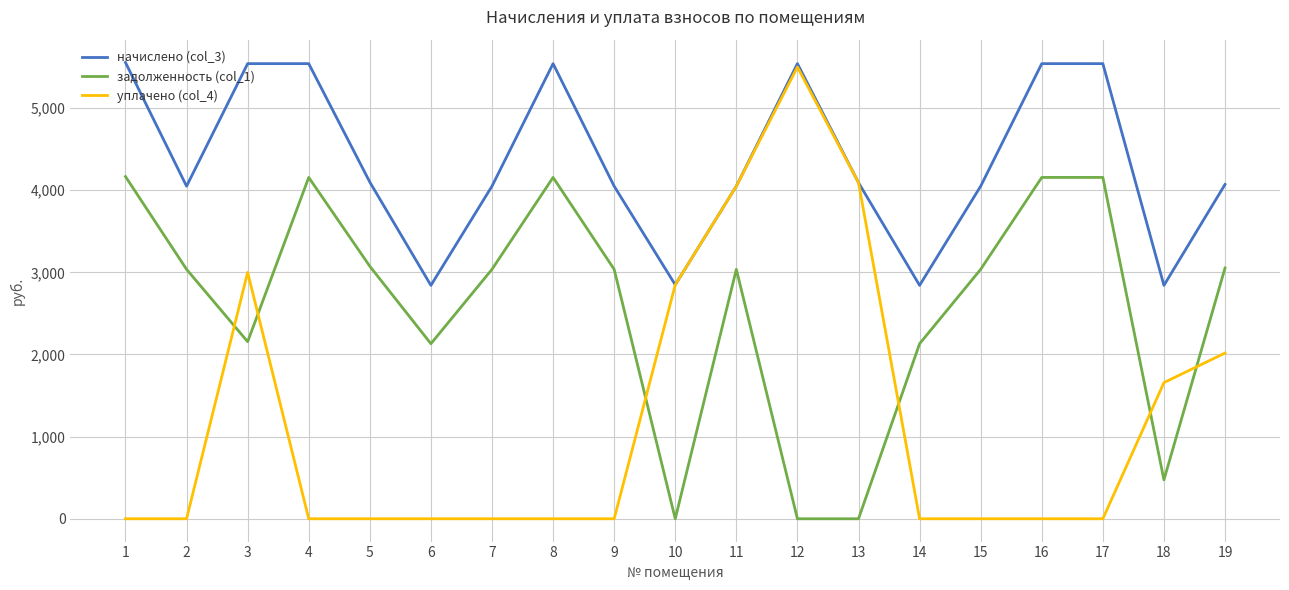

True or false: начислено (col_3) and задолженность (col_1) intersect in this chart.

False